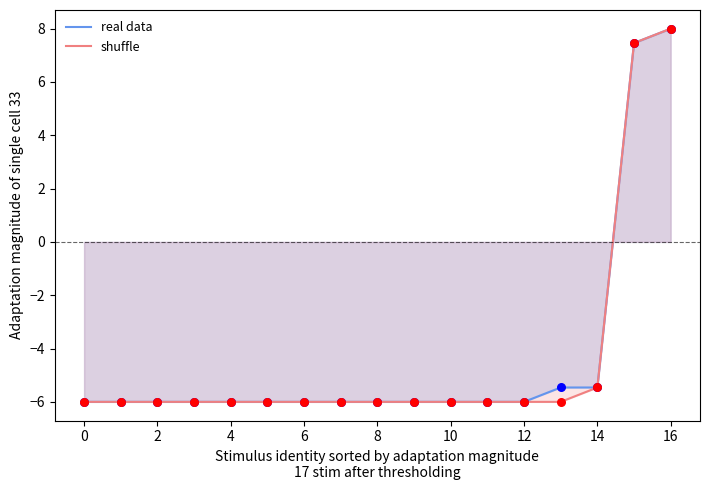

What are all the series names shown in the legend?

real data, shuffle